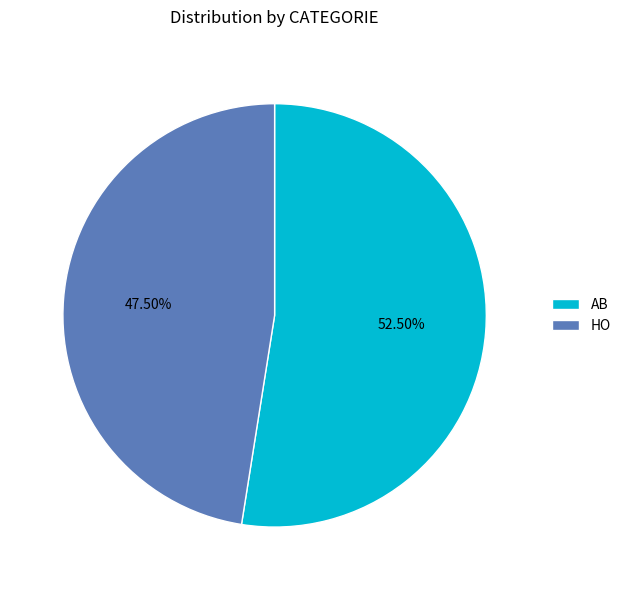

To the nearest percent, what is the combined percentage of AB and HO?

100%